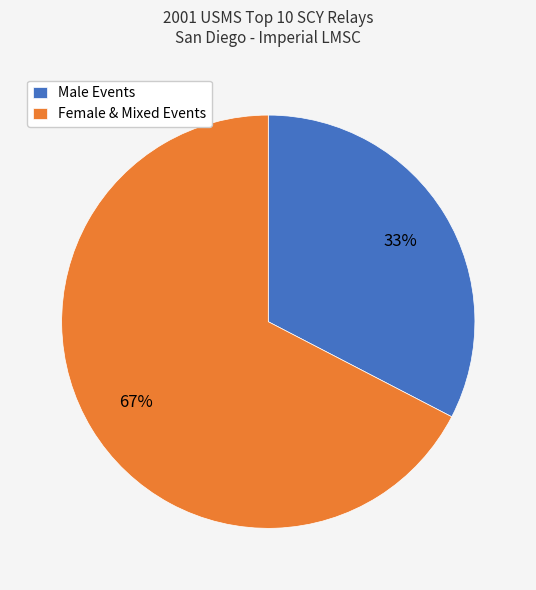

Rank the categories by value from highest to lowest.

Female & Mixed Events, Male Events